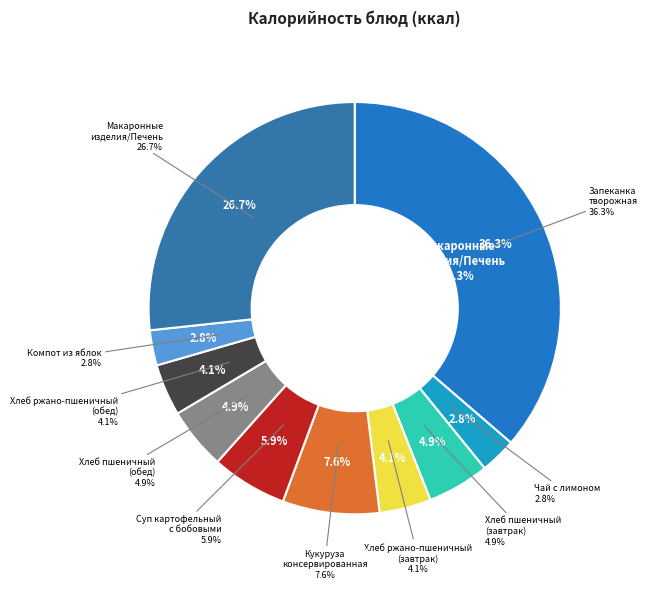

Rank the categories by value from highest to lowest.

Запеканка творожная, Макаронные изделия / Печень, Кукуруза консервированная, Суп картофельный с бобовыми, Хлеб пшеничный (завтрак), Хлеб пшеничный (обед), Хлеб ржано-пшеничный (завтрак), Хлеб ржано-пшеничный (обед), Чай с лимоном, Компот из яблок